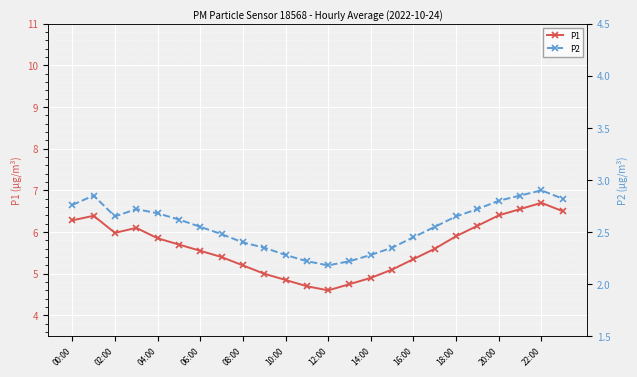

What is the highest value of the P1 series?

6.7